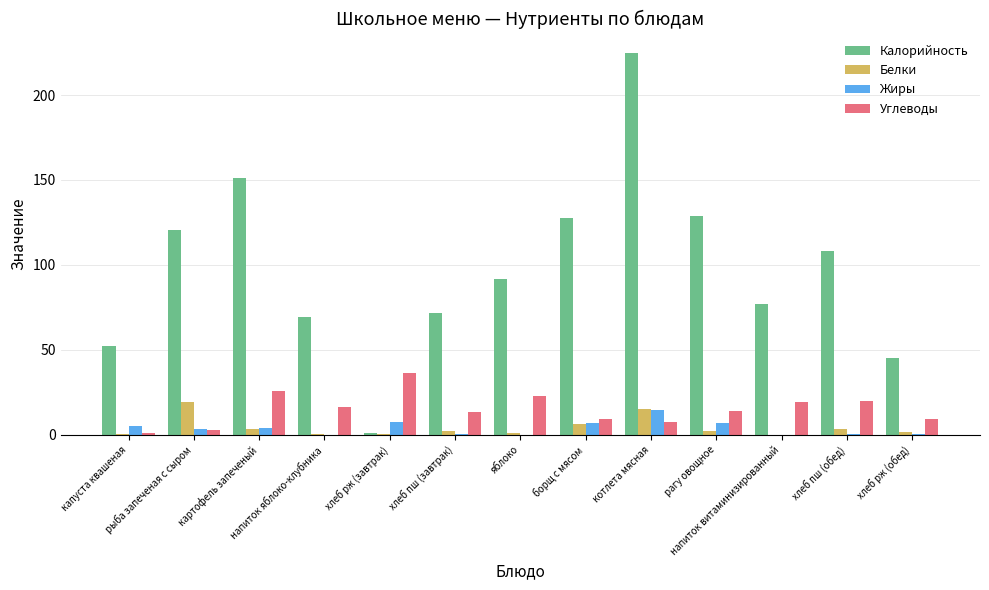

What is the greatest value displayed?

224.9